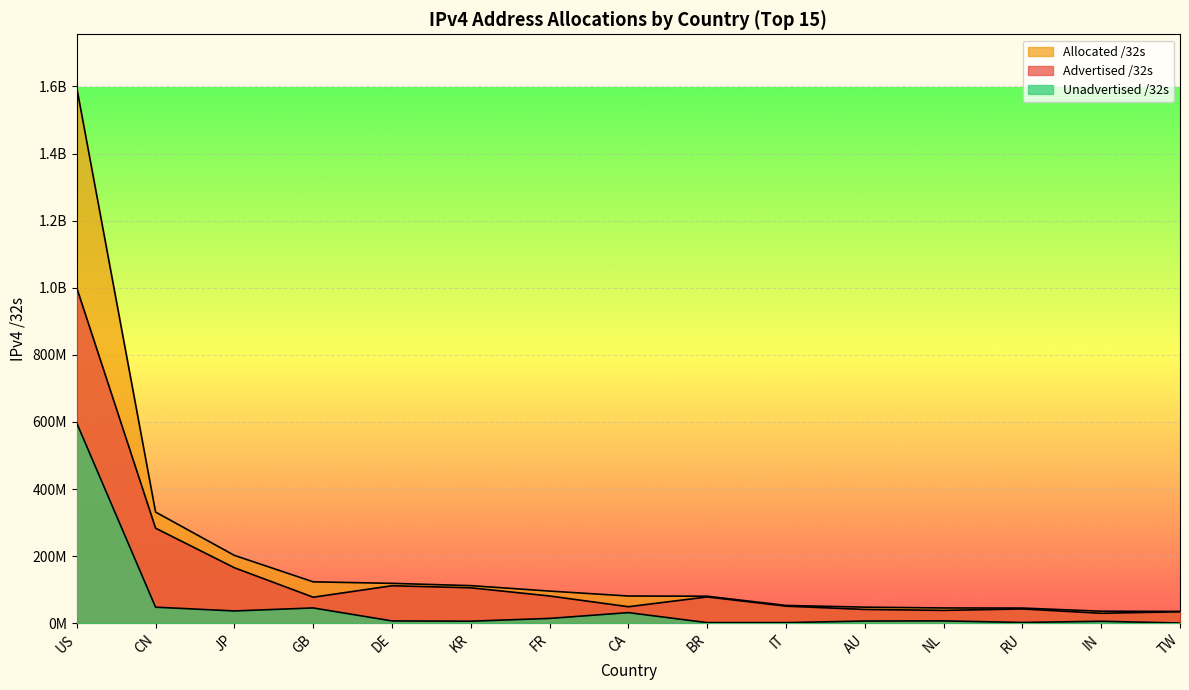

Between JP and CN, which is larger?

CN